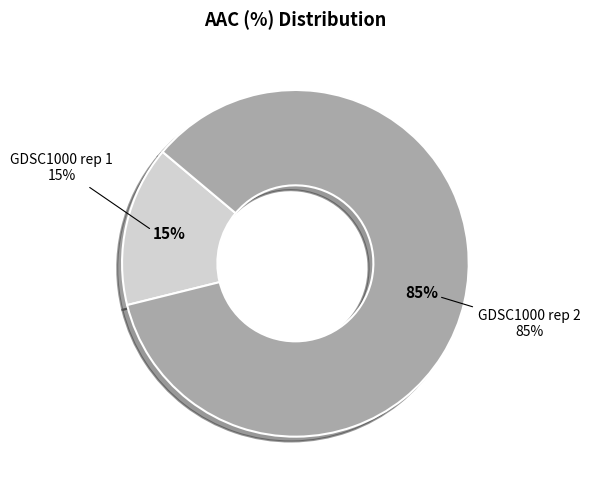

To the nearest percent, what is the difference between the GDSC1000 rep 1 and GDSC1000 rep 2 slice percentages?

70%